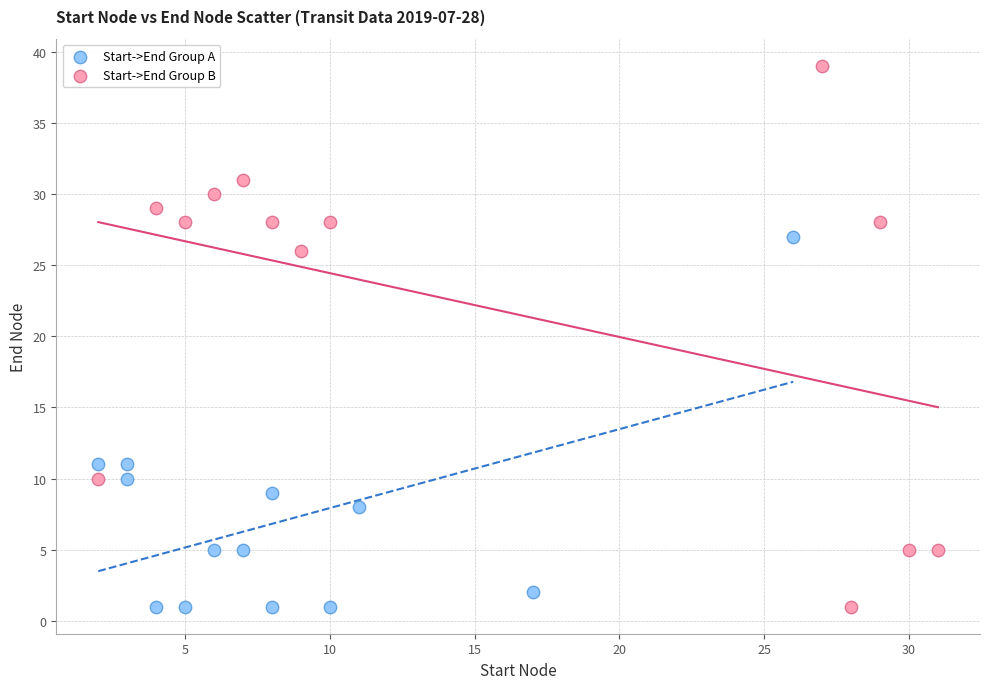

Which series reaches the maximum Y coordinate?

Start->End Group B